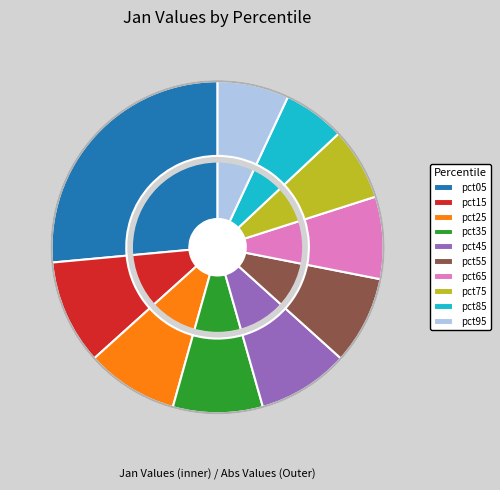

To the nearest percent, what is the average slice percentage?

10%